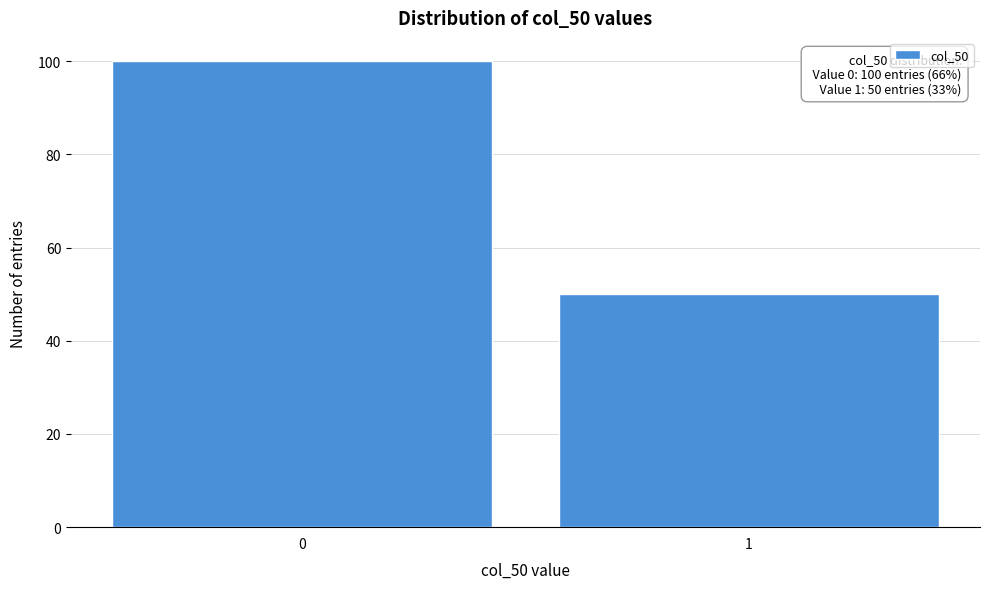

Reading right to left, transcribe all the data shown in this chart.

1=50	0=100